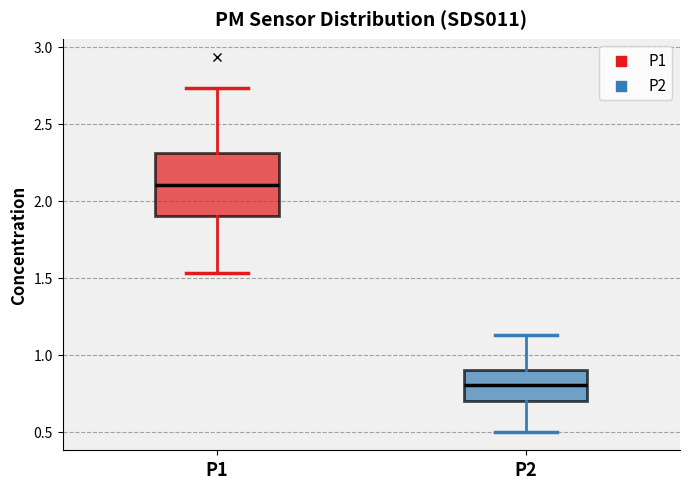

Where is the lower edge of the box for P2 on the y-axis? The values are not printed on the chart, so give them approximately, as read against the axis.

0.70